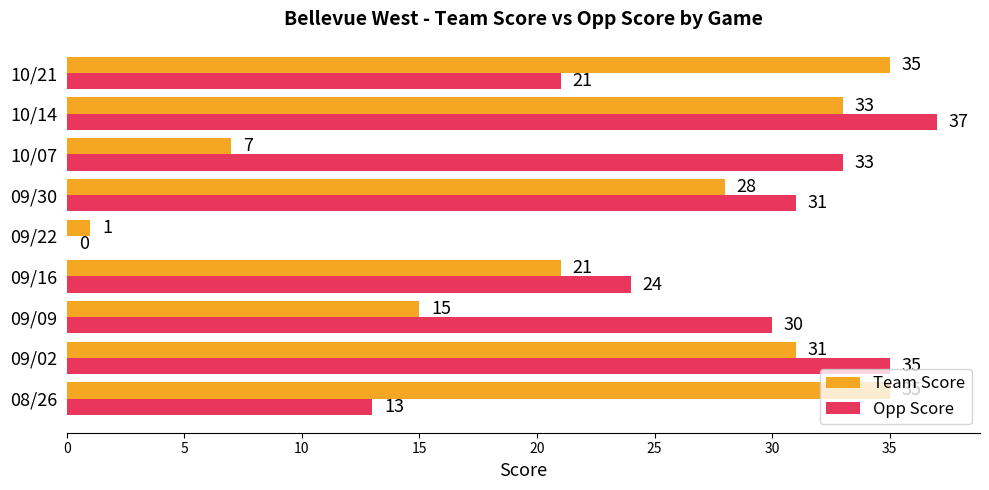

Which series changed the most between 08/26 and 09/09?

Team Score